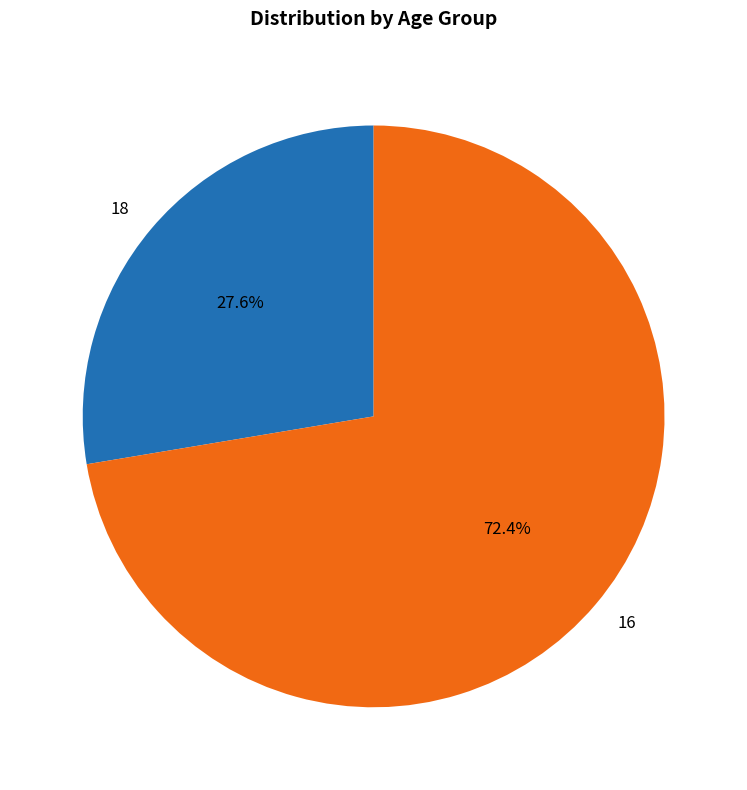

What percentage do 16 and 18 together represent?

100.0%